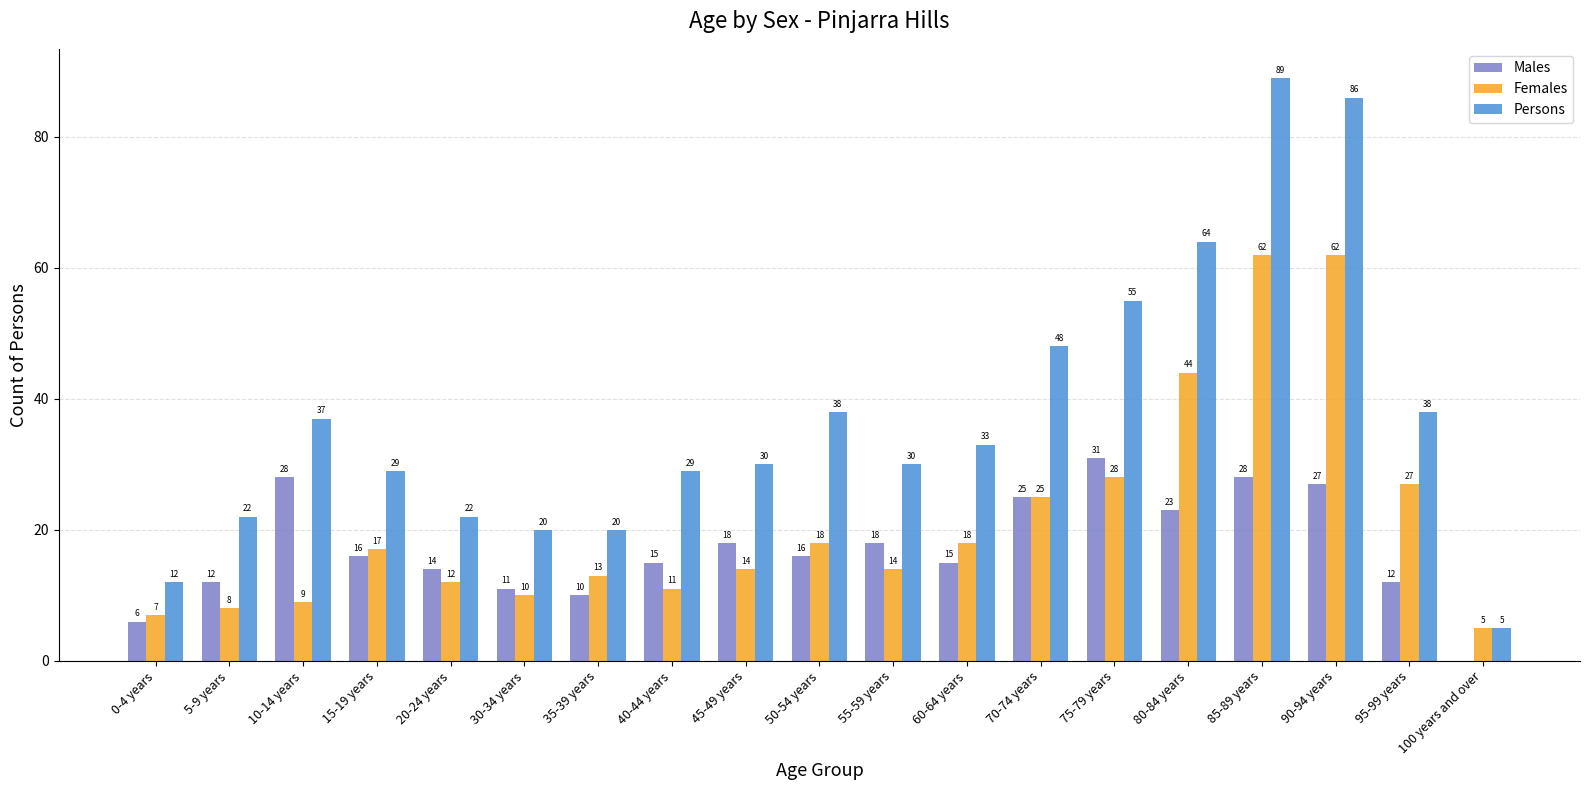

At which category is the sum across all series the highest?

85-89 years